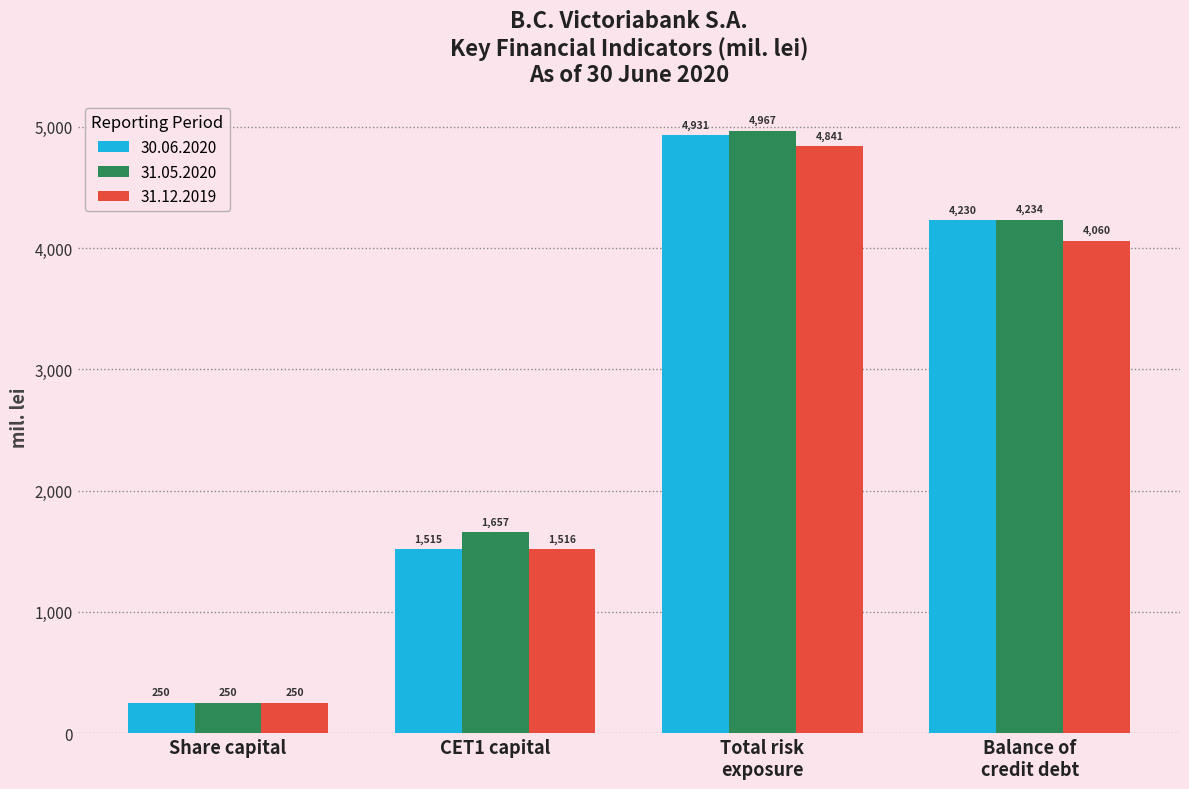

What is the lowest value of the 30.06.2020 series?

250.0